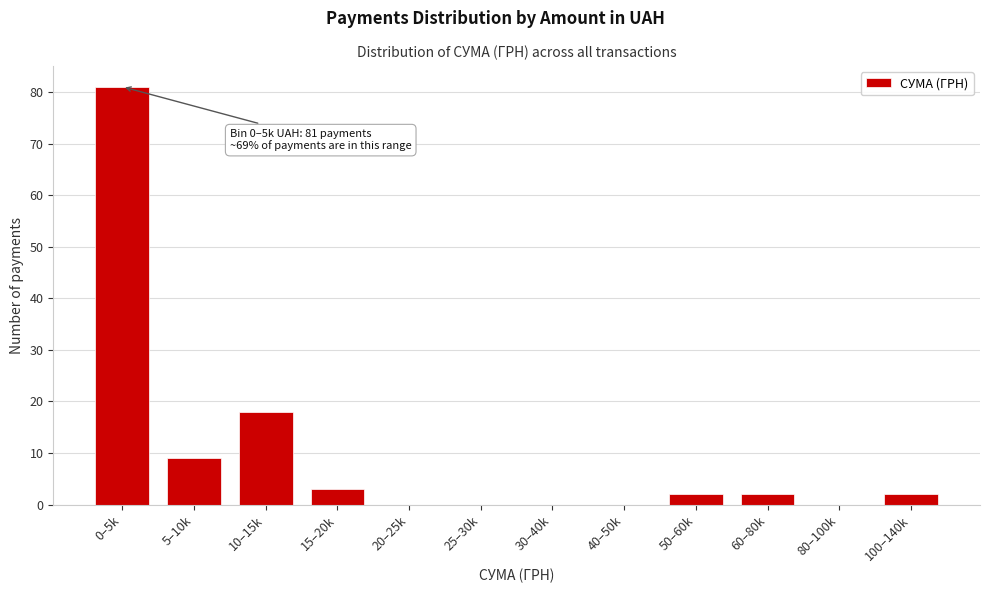

Reading left to right, what are all the values shown in this chart?

0–5k=81	5–10k=9	10–15k=18	15–20k=3	20–25k=0	25–30k=0	30–40k=0	40–50k=0	50–60k=2	60–80k=2	80–100k=0	100–140k=2